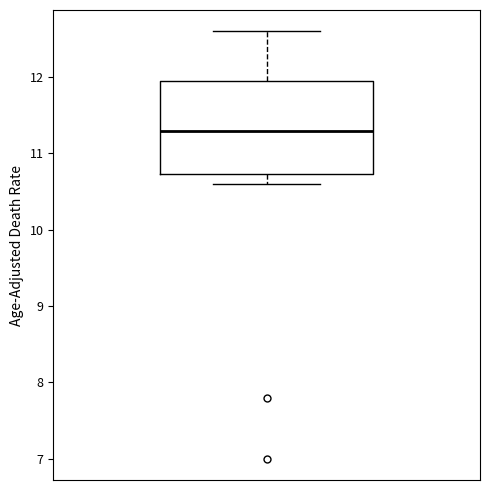

Read this box plot against the y-axis: the position of the median line, the range covered by the box, and the ends of both whiskers. The values are not printed on the chart, so give them approximately, as read against the axis.

median 11.3, box 10.7 to 12.0, whiskers 10.6 to 12.6